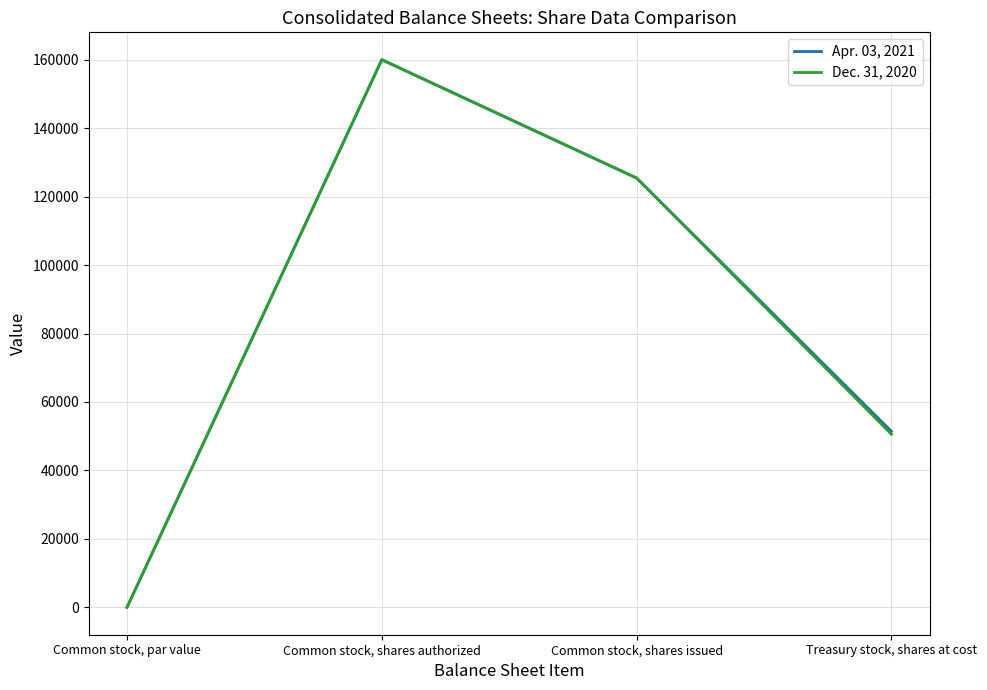

List the series in order of their overall mean, lowest first.

Dec. 31, 2020, Apr. 03, 2021